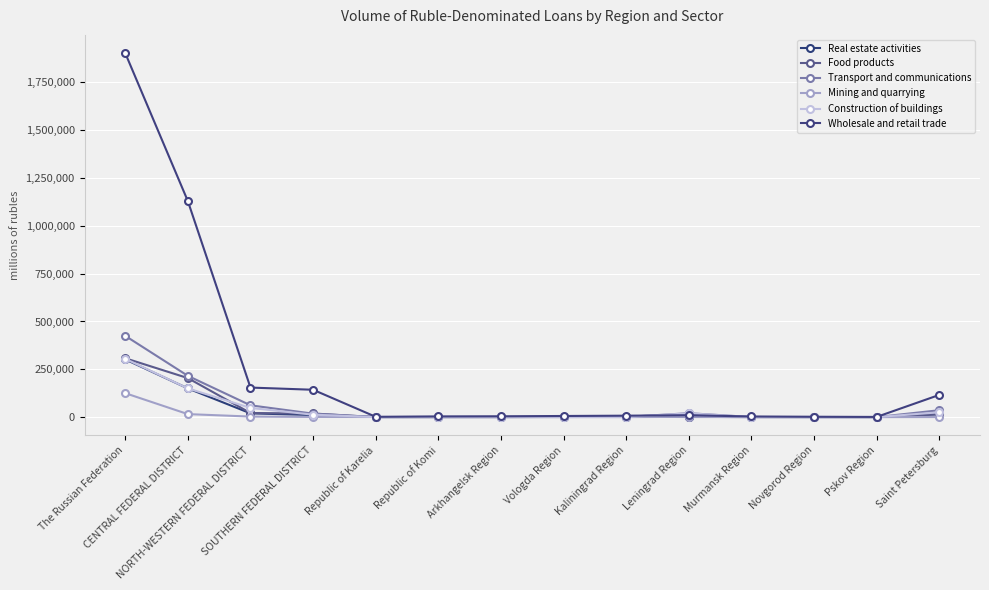

Where is the first local minimum for Mining and quarrying?

Republic of Komi